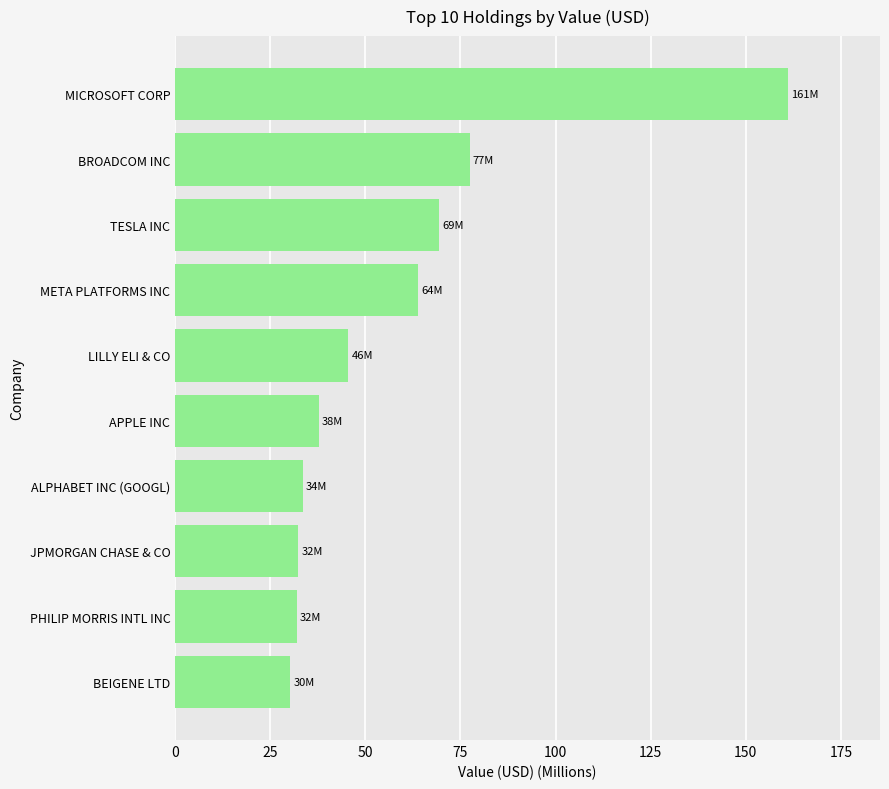

Where is the data nearest to the value 95?

BROADCOM INC